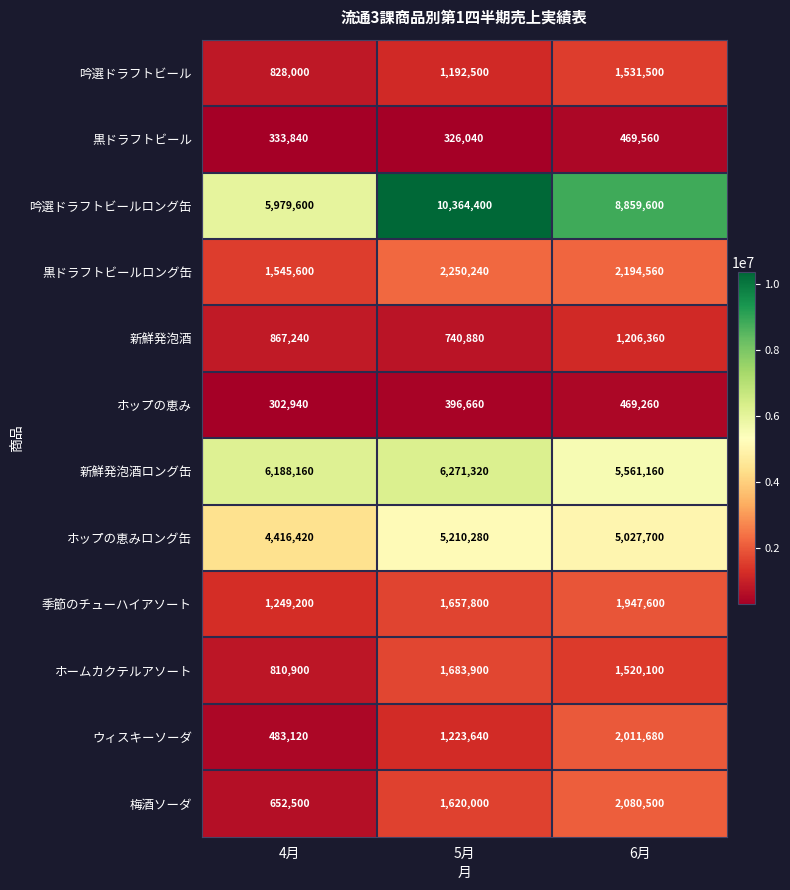

What is the lowest value of the 梅酒ソーダ series?

652500